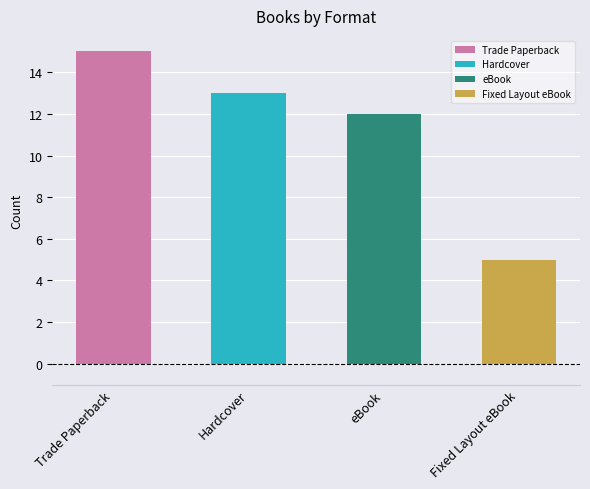

What is the sum of the values at Trade Paperback and Hardcover?

28